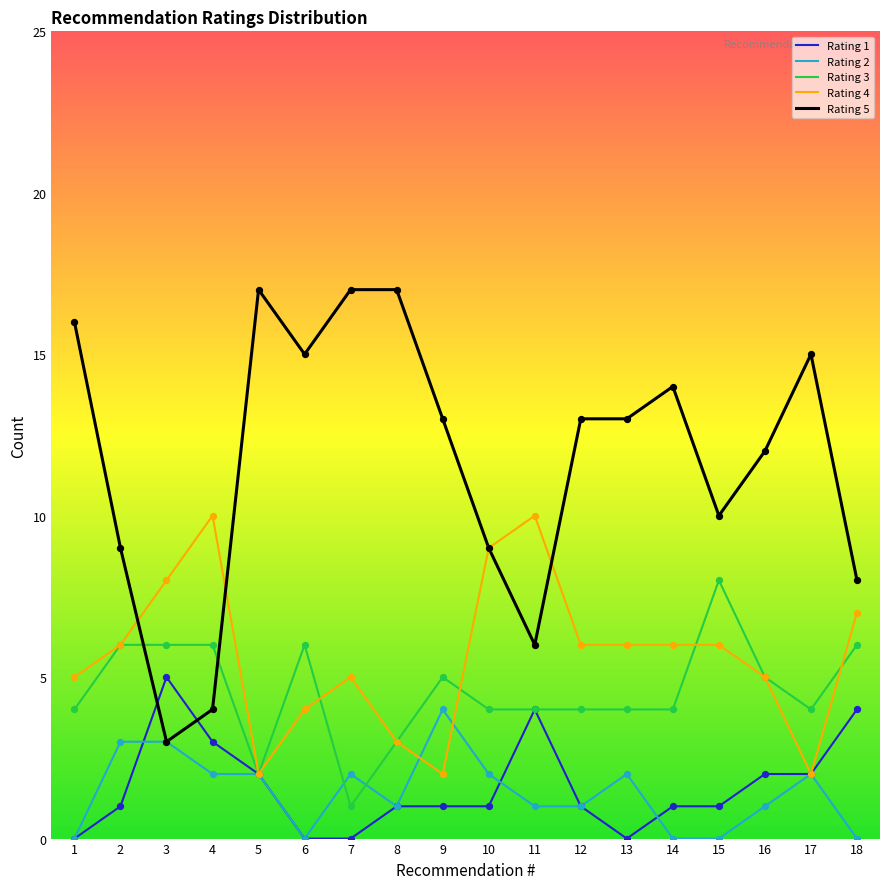

Is the value of Rating 4 at 4 greater than the value of Rating 5 at 11?

Yes